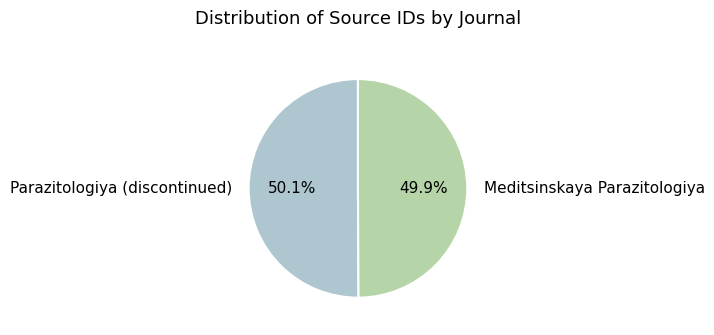

How many segments does this pie chart have?

2